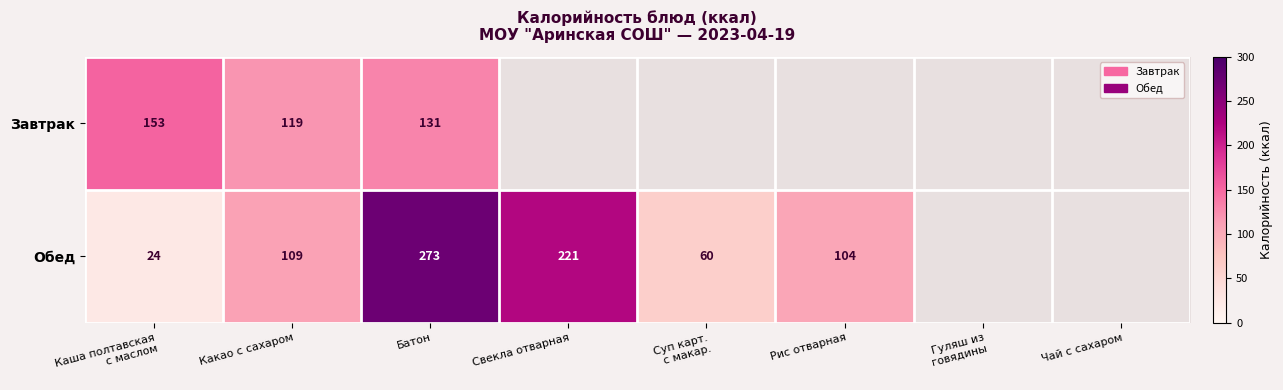

What is the spread (max minus min) of values at Батон?

142